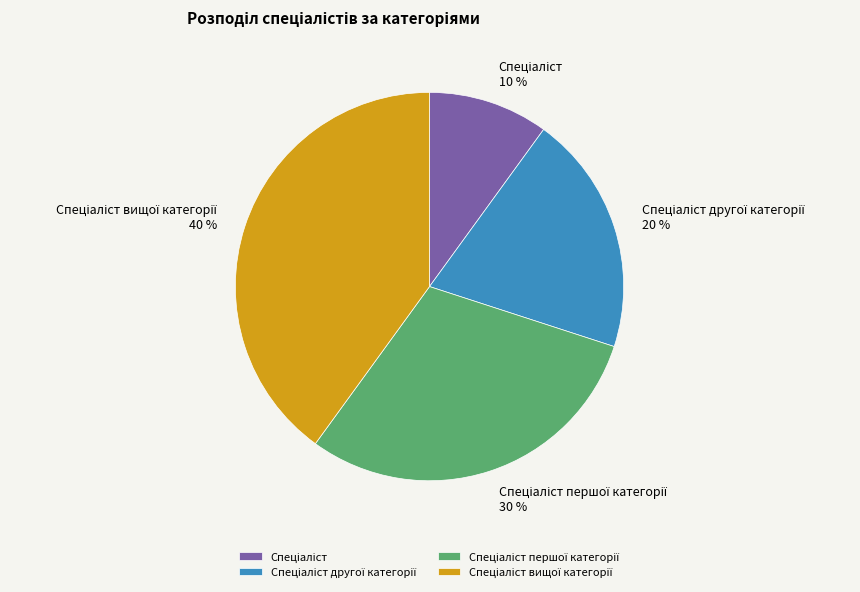

Is there any slice that represents more than half of the pie?

No